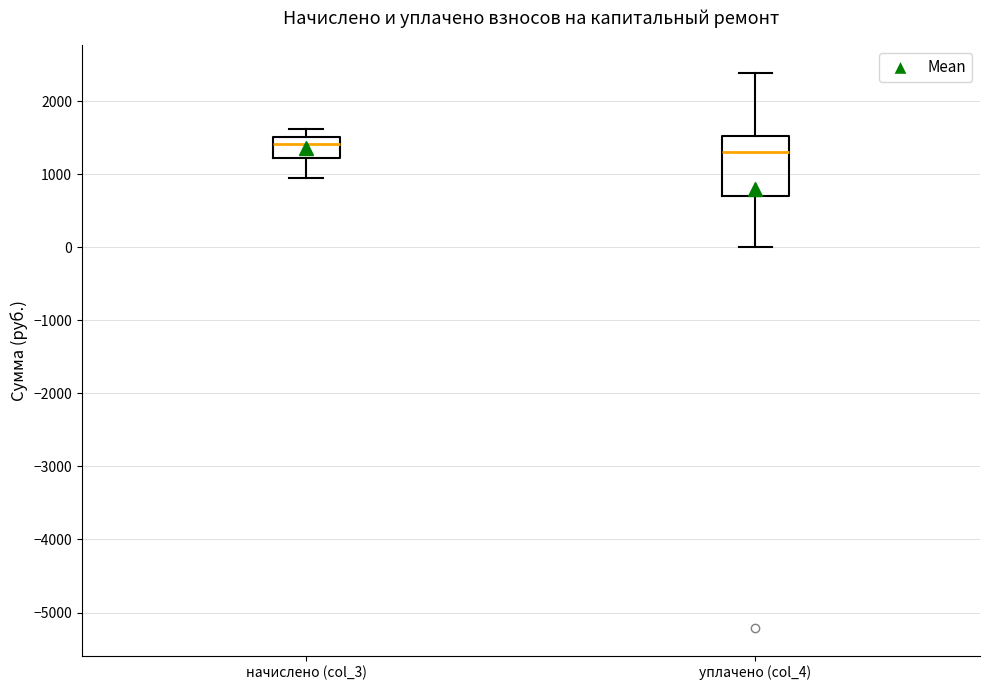

Which box has the highest median line?

начислено (col_3)